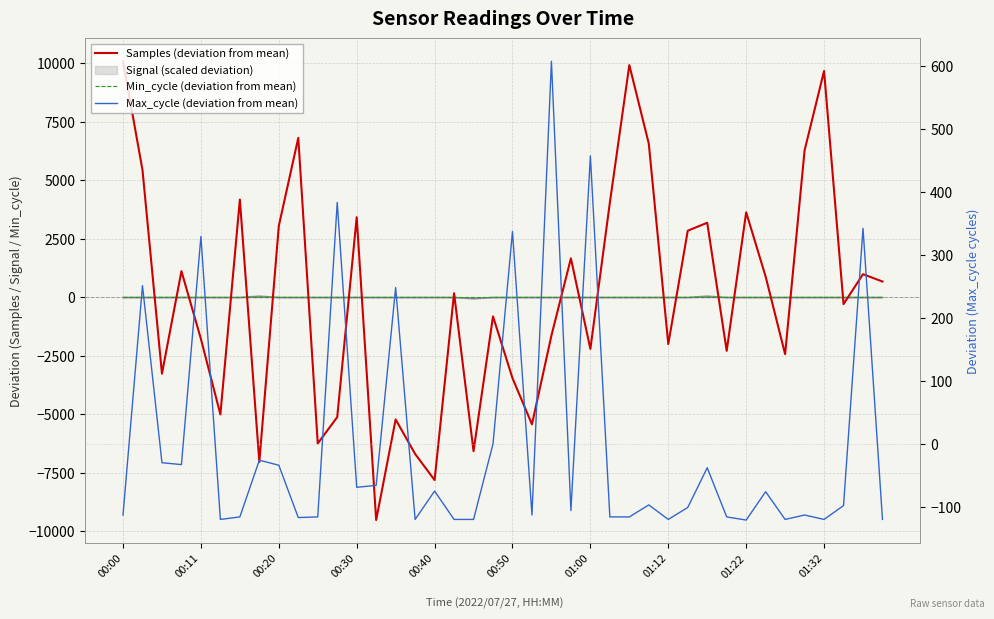

Which series has the largest range (max minus min)?

Samples (deviation from mean)